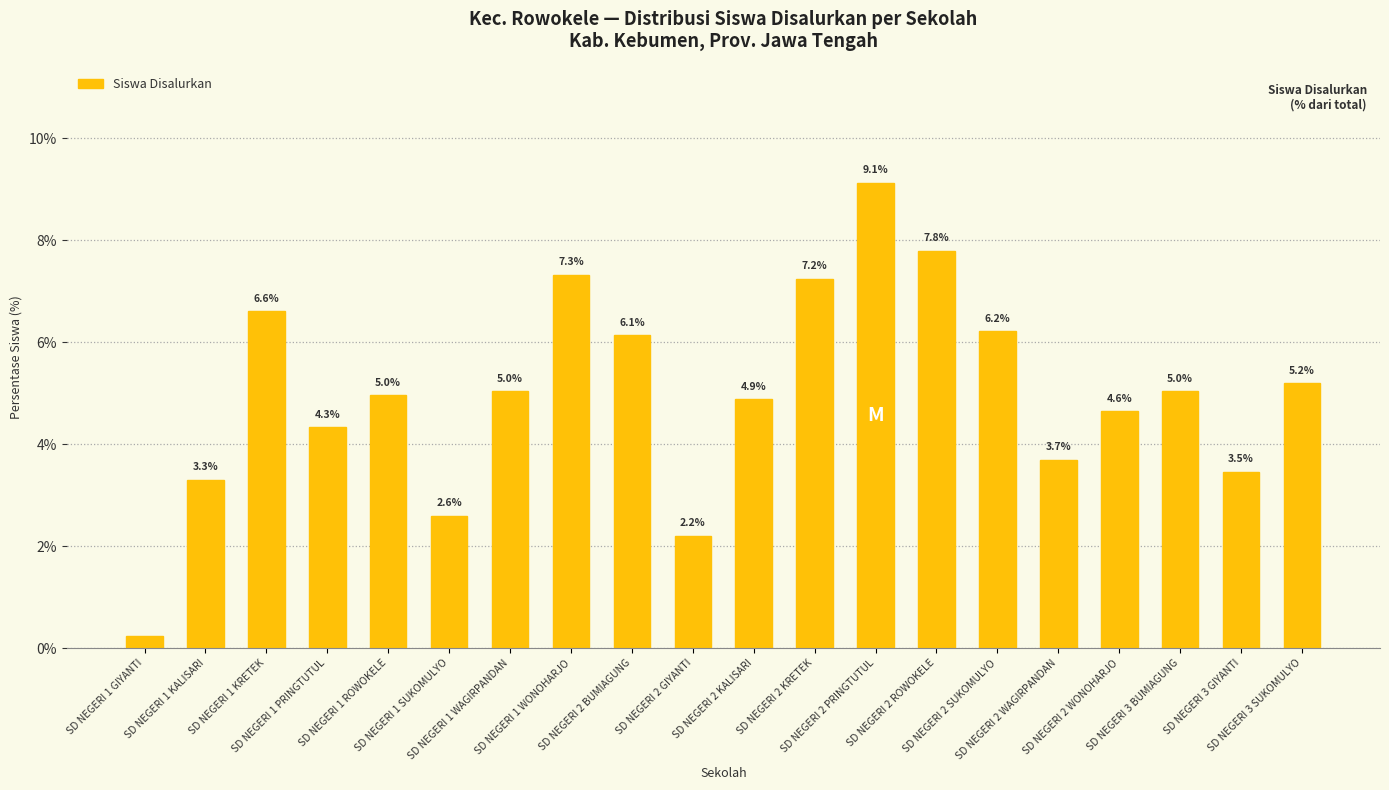

True or false: the data shows 1.5 at SD NEGERI 2 WAGIRPANDAN.

False